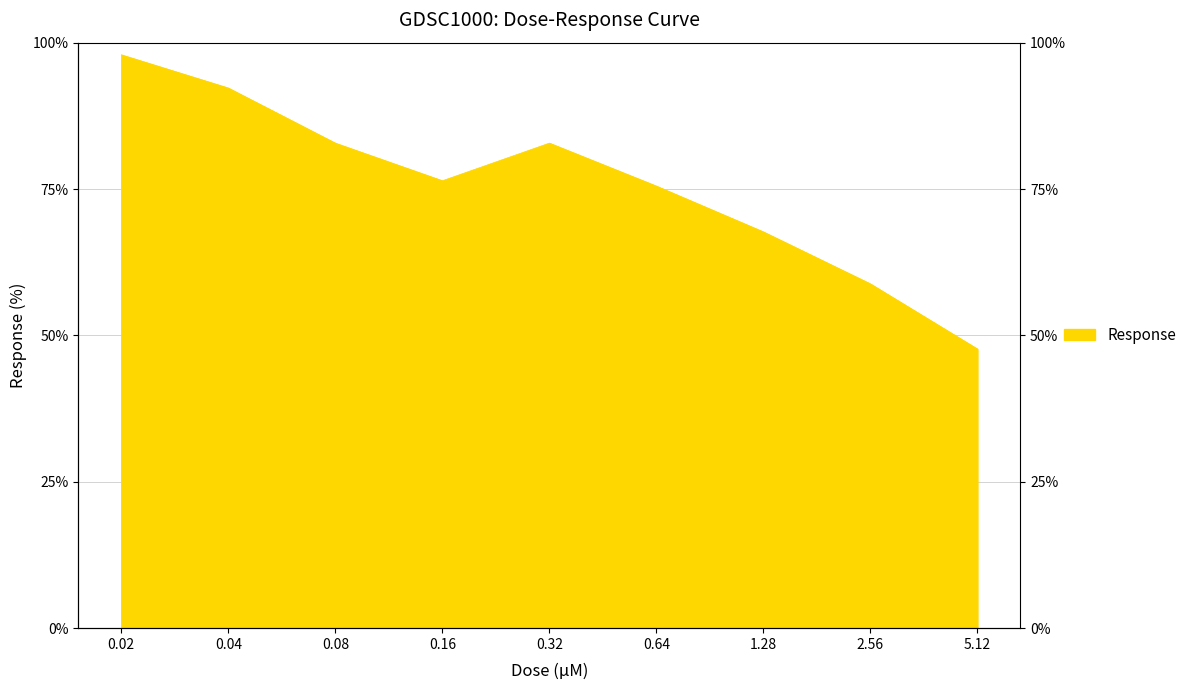

At which label is the value closest to 72?

0.64